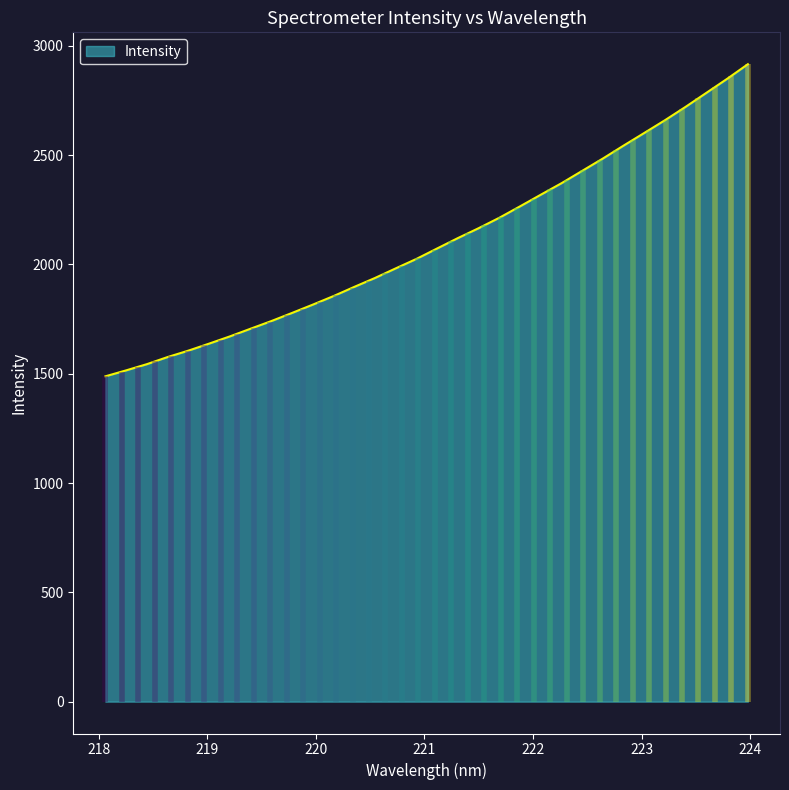

Rank the categories by value from lowest to highest.

218.0596, 218.2508, 218.442, 218.6332, 218.8244, 219.0156, 219.2067, 219.3979, 219.589, 219.7801, 219.9712, 220.1623, 220.3533, 220.5444, 220.7354, 220.9264, 221.1174, 221.3083, 221.4993, 221.6902, 221.8812, 222.0721, 222.263, 222.4538, 222.6447, 222.8355, 223.0264, 223.2172, 223.408, 223.5987, 223.7895, 223.9802